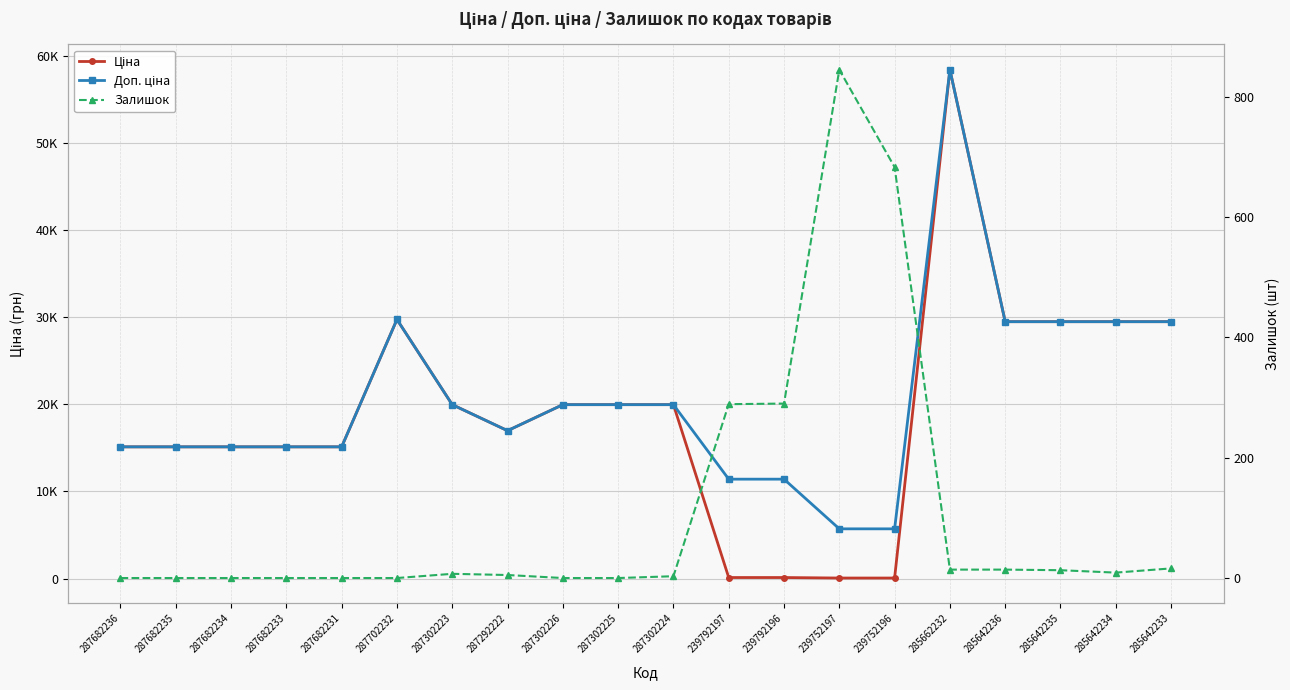

Reading right to left, transcribe all the data shown in this chart.

Ціна: 29491.5	29491.5	29491.5	29491.5	58426.5	57.0	57.0	114.1	114.1	19964.2	19964.2	19964.2	16976.3	19964.2	29747.2	15120.0	15120.0	15120.0	15120.0	15120.0
Доп. ціна: 29491.5	29491.5	29491.5	29491.5	58426.5	5705.0	5705.0	11410.0	11410.0	19964.2	19964.2	19964.2	16976.3	19964.2	29747.2	15120.0	15120.0	15120.0	15120.0	15120.0
Залишок: 16.0	9.0	13.0	14.0	14.0	683.0	845.0	290.0	289.0	3.0	0.0	0.0	5.0	7.0	0.0	0.0	0.0	0.0	0.0	0.0